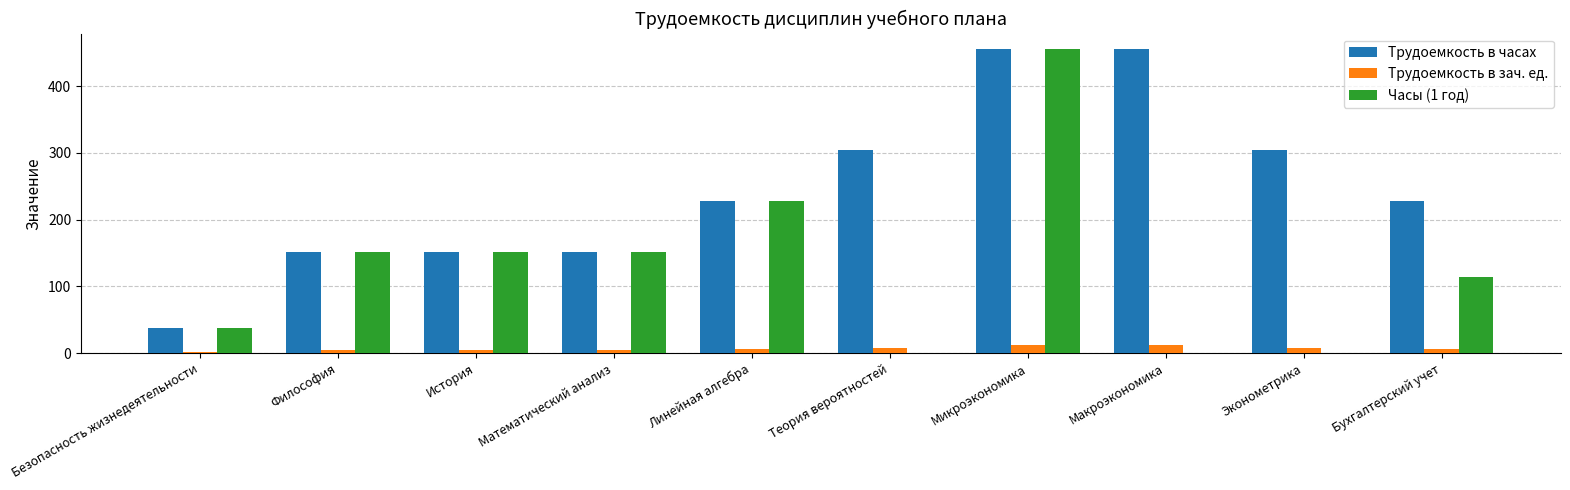

Which category has the highest value in the Часы (1 год) series?

Микроэкономика